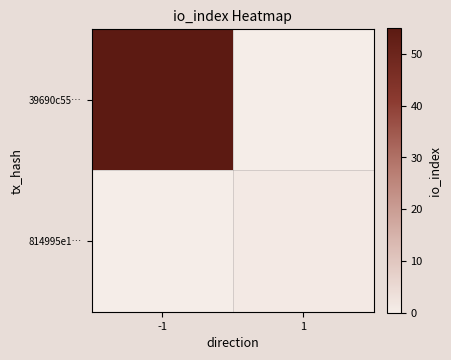

Reading right to left, list all the values displayed in this chart.

39690c55…: 1=0	-1=55
814995e1…: 1=1	-1=0